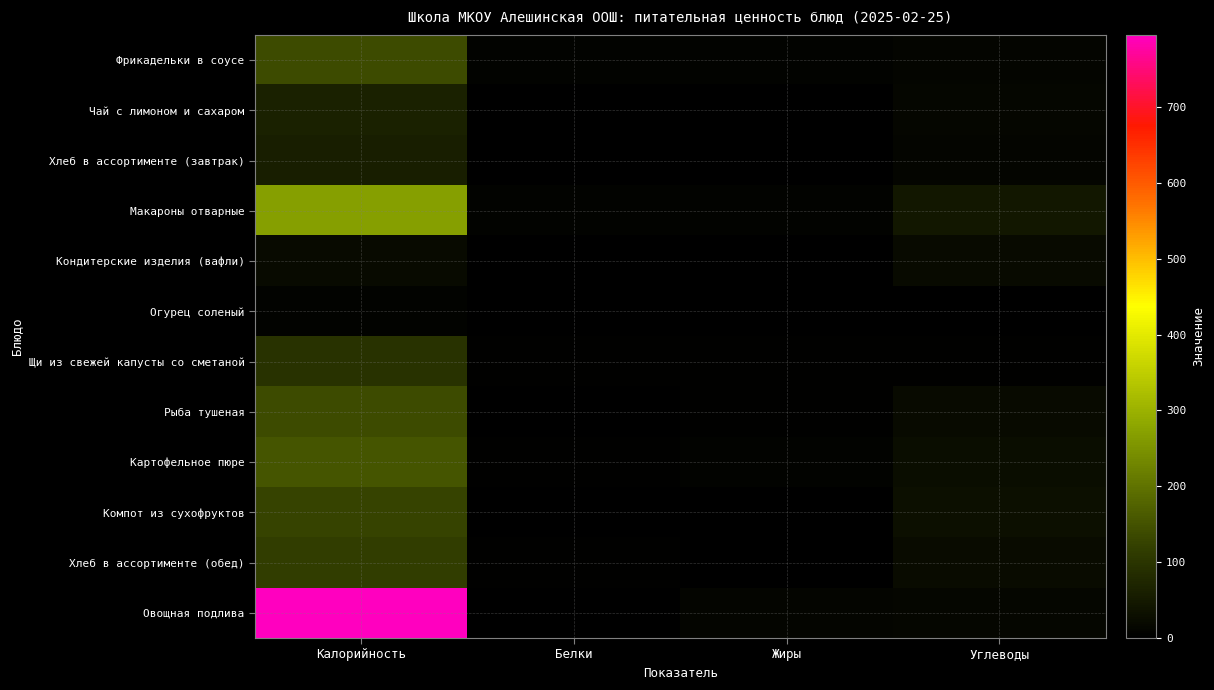

Which series changed the most between Калорийность and Белки?

Овощная подлива